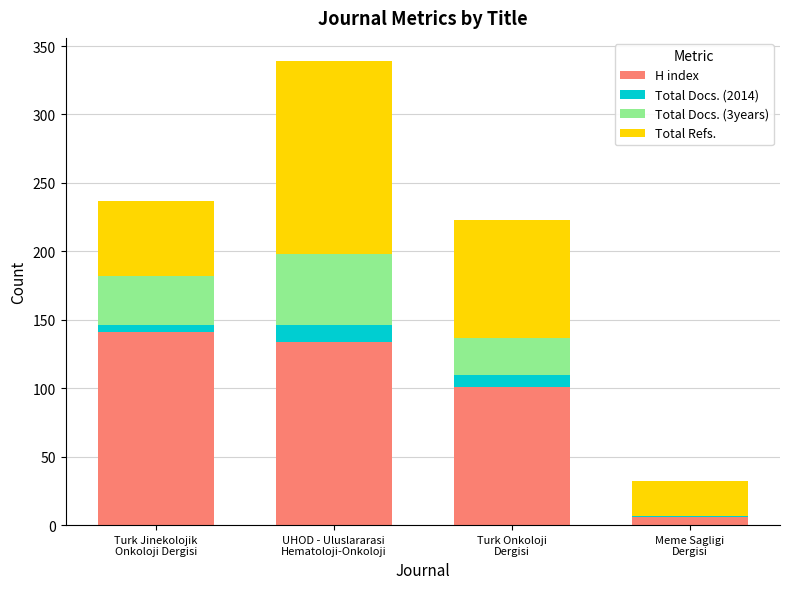

Are the bars grouped side by side (vs. stacked)?

No